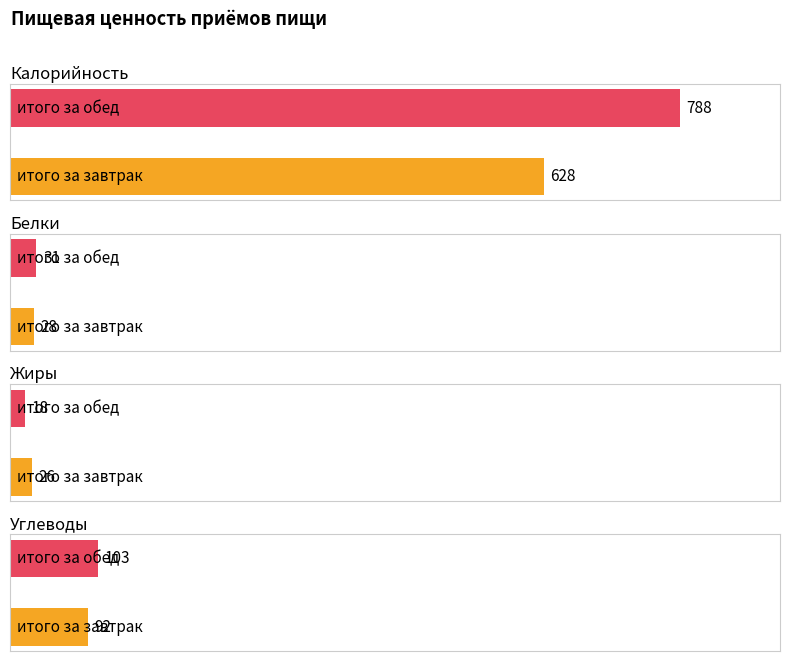

Reading left to right, transcribe all the data shown in this chart.

Калорийность: итого за завтрак=628	итого за обед=788
Белки: итого за завтрак=28	итого за обед=31
Жиры: итого за завтрак=26	итого за обед=18
Углеводы: итого за завтрак=92	итого за обед=103